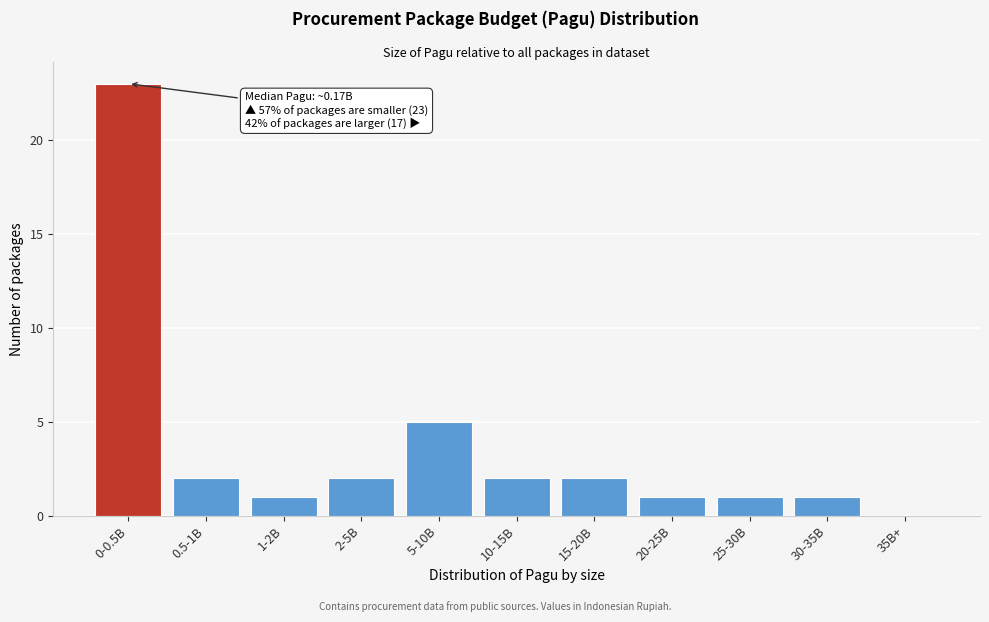

Reading right to left, transcribe all the data shown in this chart.

35B+=0	30-35B=1	25-30B=1	20-25B=1	15-20B=2	10-15B=2	5-10B=5	2-5B=2	1-2B=1	0.5-1B=2	0-0.5B=23